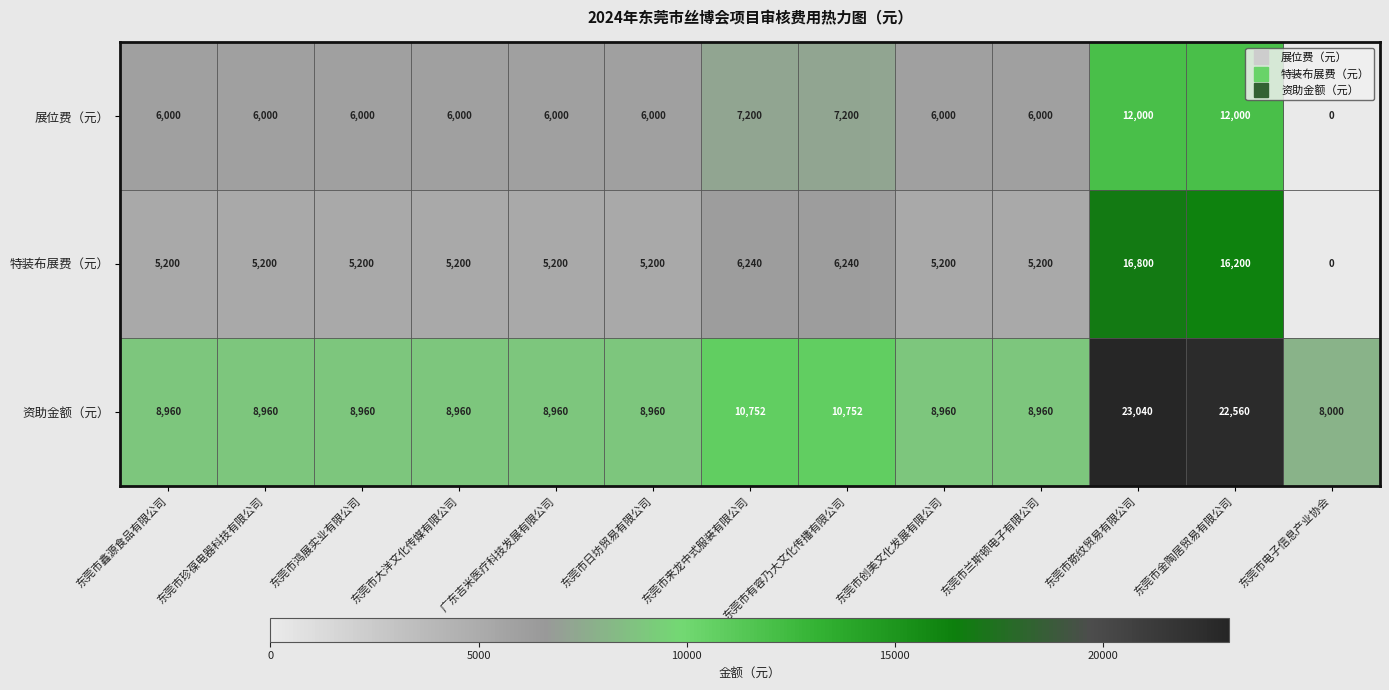

What is the difference between the highest and lowest values at 东莞市有容乃大文化传播有限公司?

4512